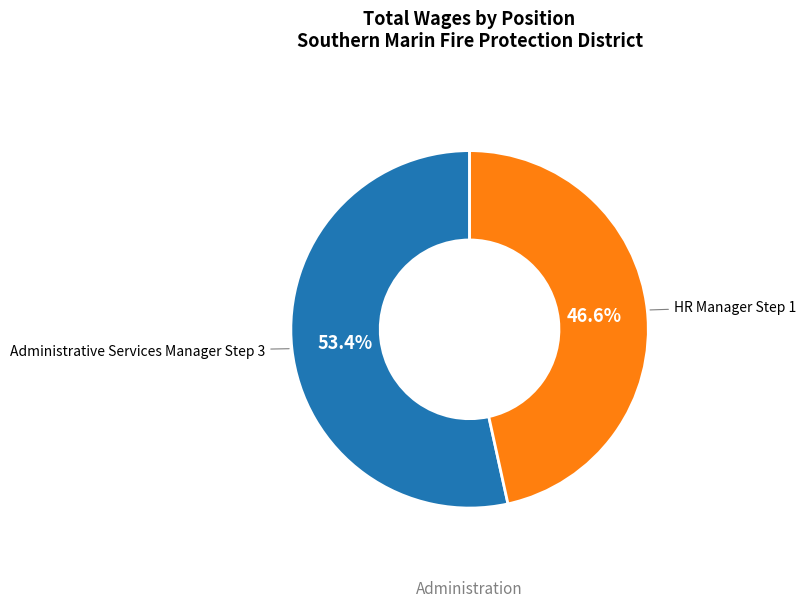

Does any single category account for the majority?

Yes